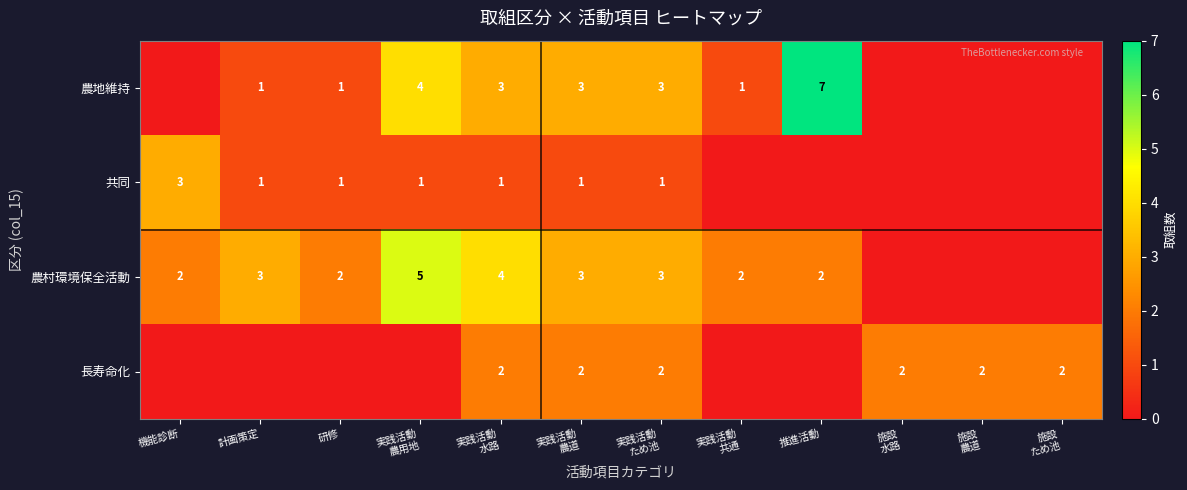

The value of 長寿命化 at 施設 農道 is 3. True or false?

False